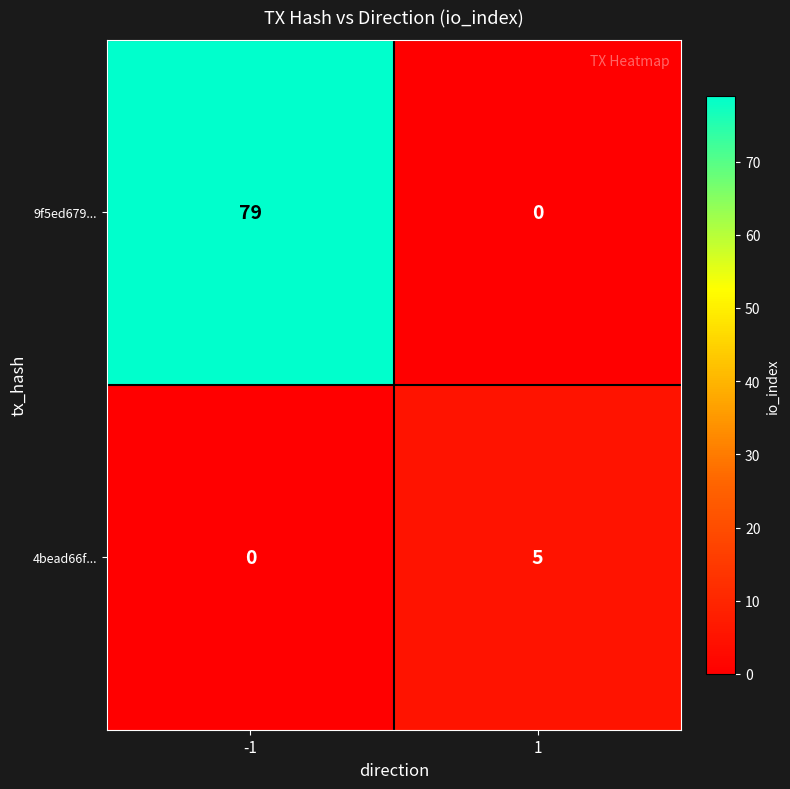

At -1, list the series in order from largest to smallest.

9f5ed679..., 4bead66f...